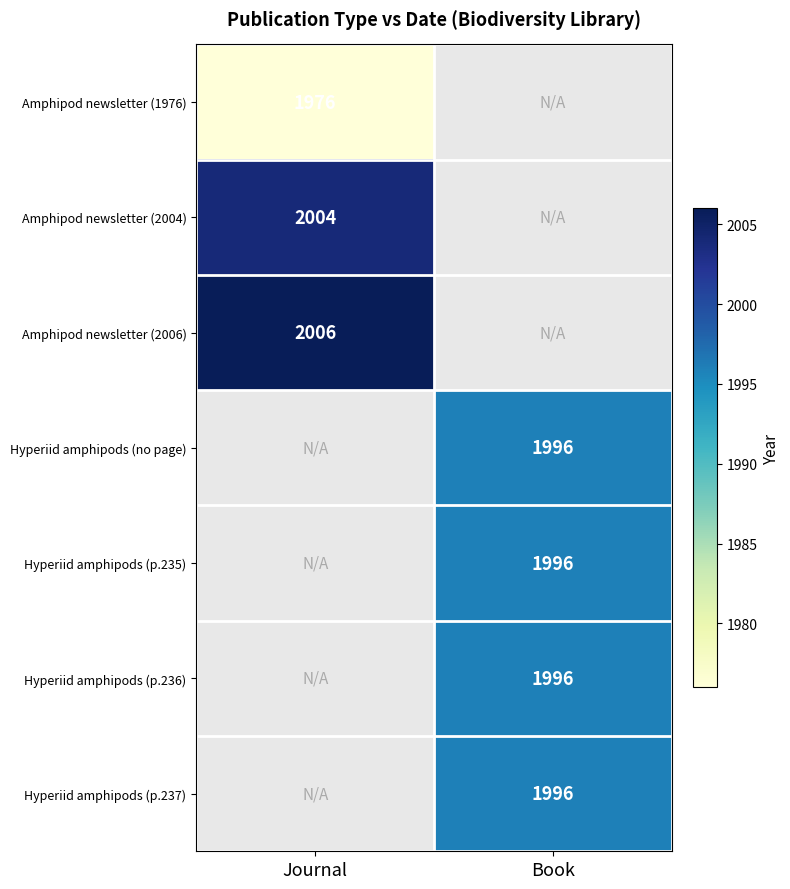

Count the number of data series in this chart.

7